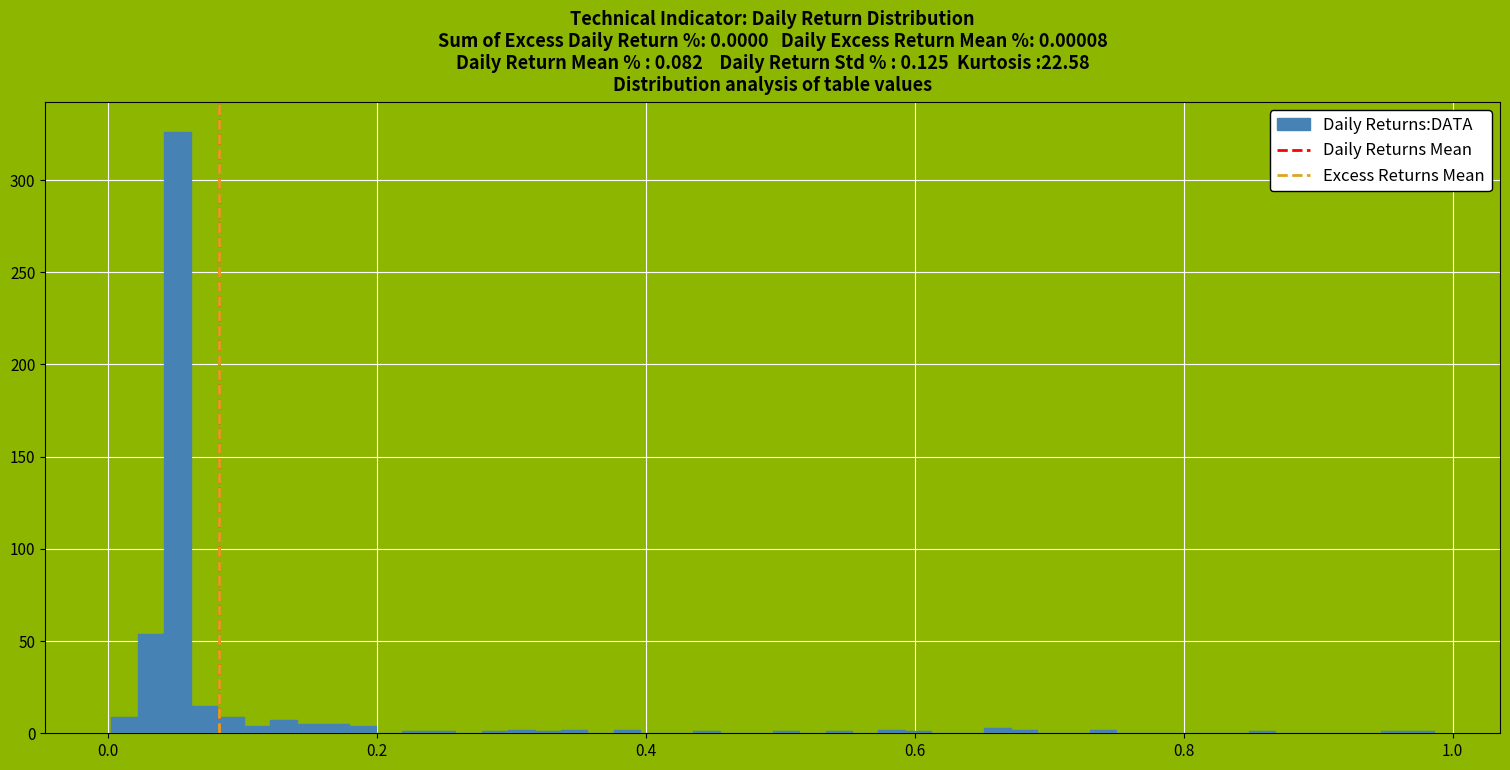

Around what value on the x-axis is the tallest bar? Give the approximate position of its centre, as read against the axis.

0.06